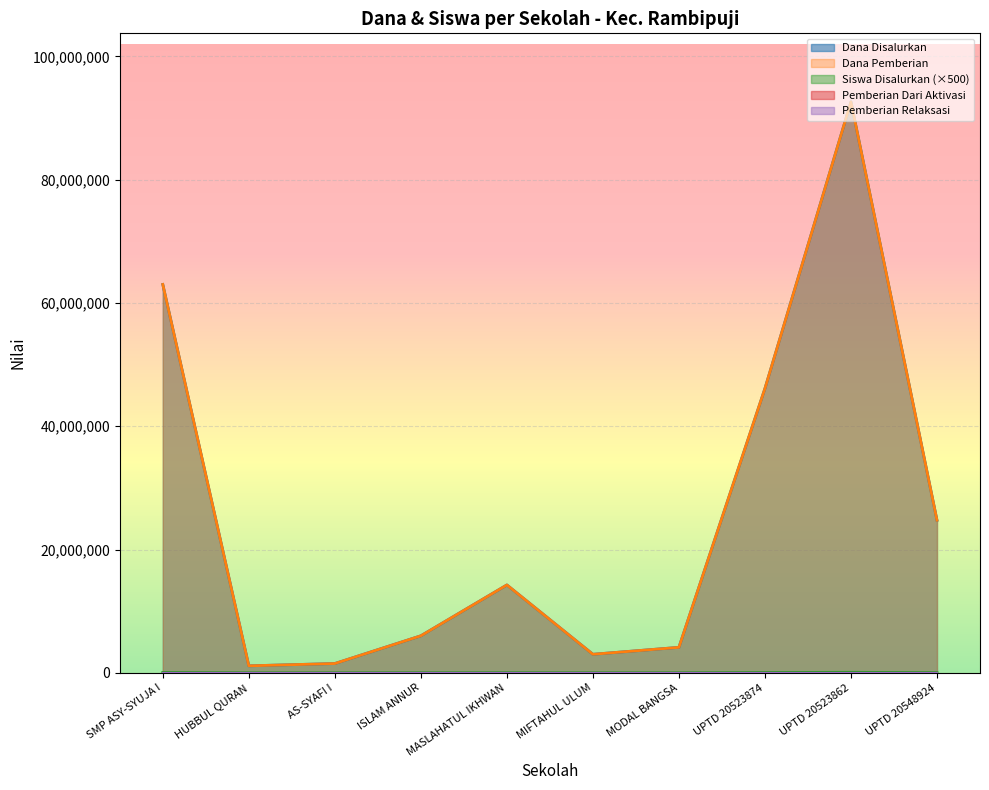

How many data points does each series have?

10